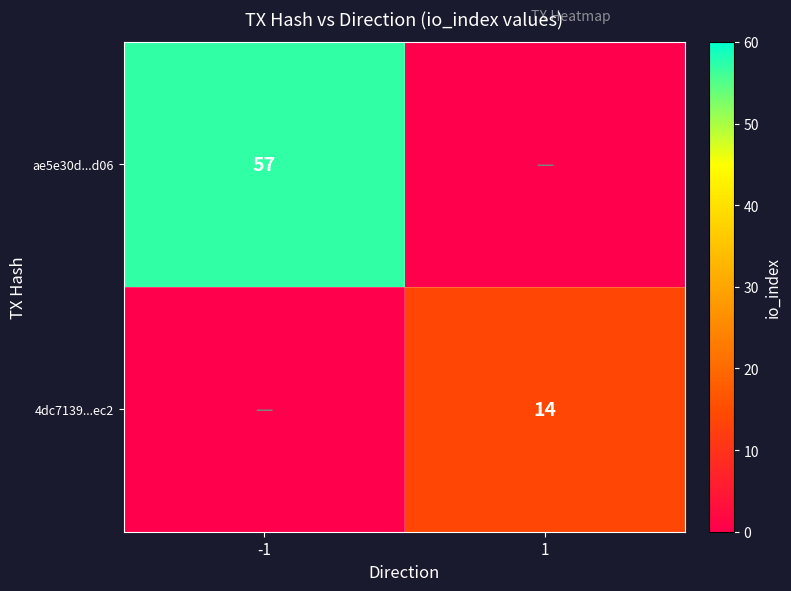

True or false: ae5e30d...d06 has a value of 33 at -1.

False